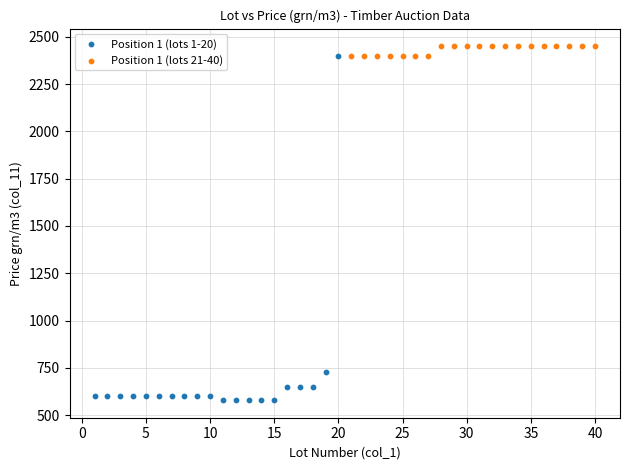

Which series reaches the minimum Y coordinate?

Position 1 (lots 1-20)